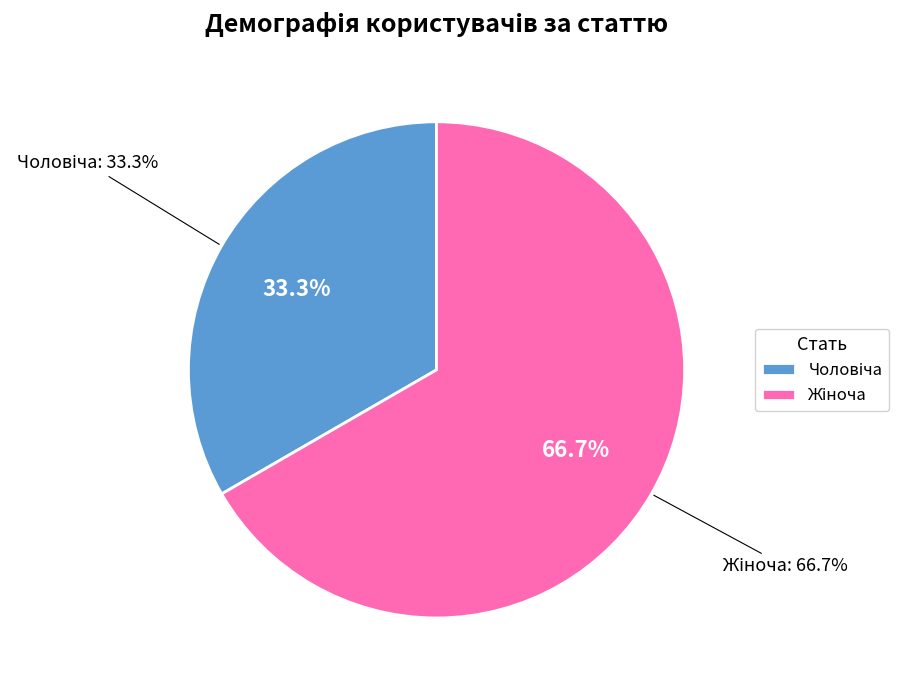

Count the number of slices in the pie.

2